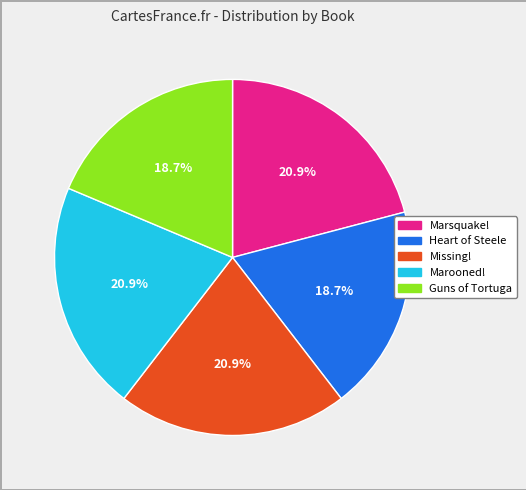

True or false: Marooned! accounts for 34% of the total.

False